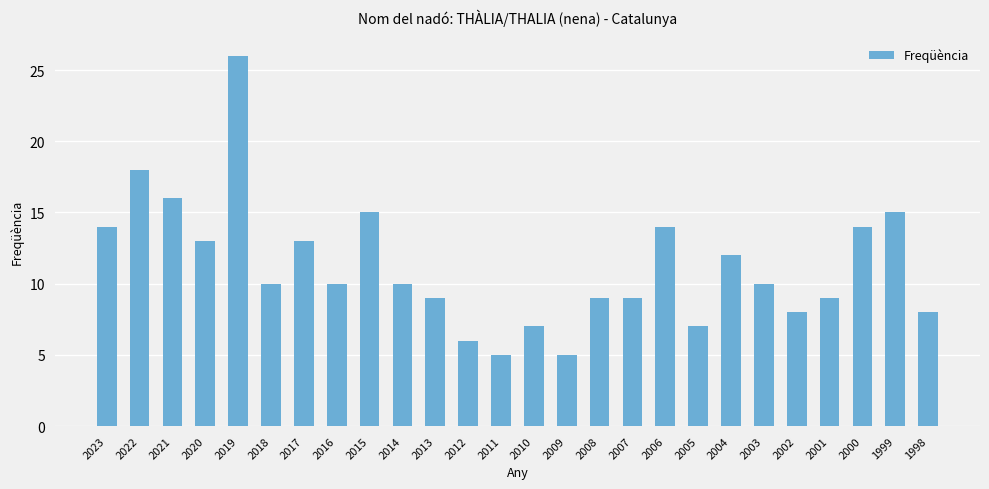

Between 2006 and 2007, which is larger?

2006